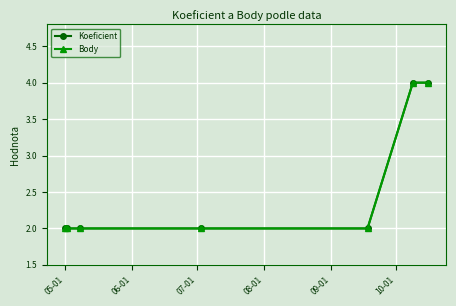

Is this an area chart (filled region under the line)?

No